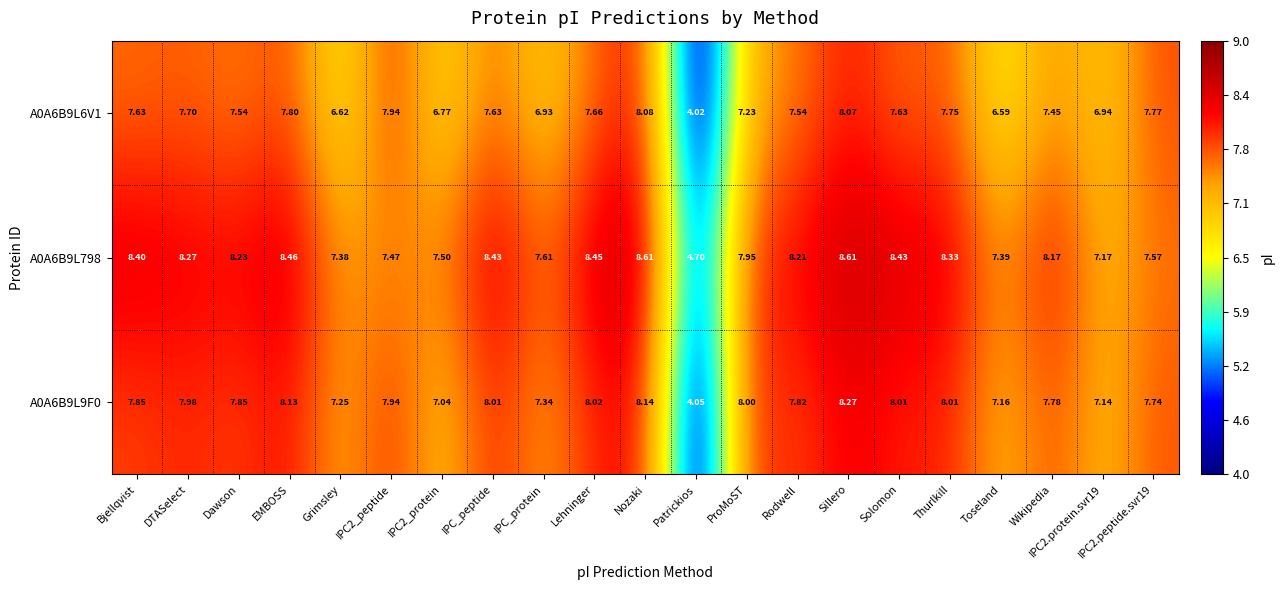

At how many categories does at least one series exceed 6?

20